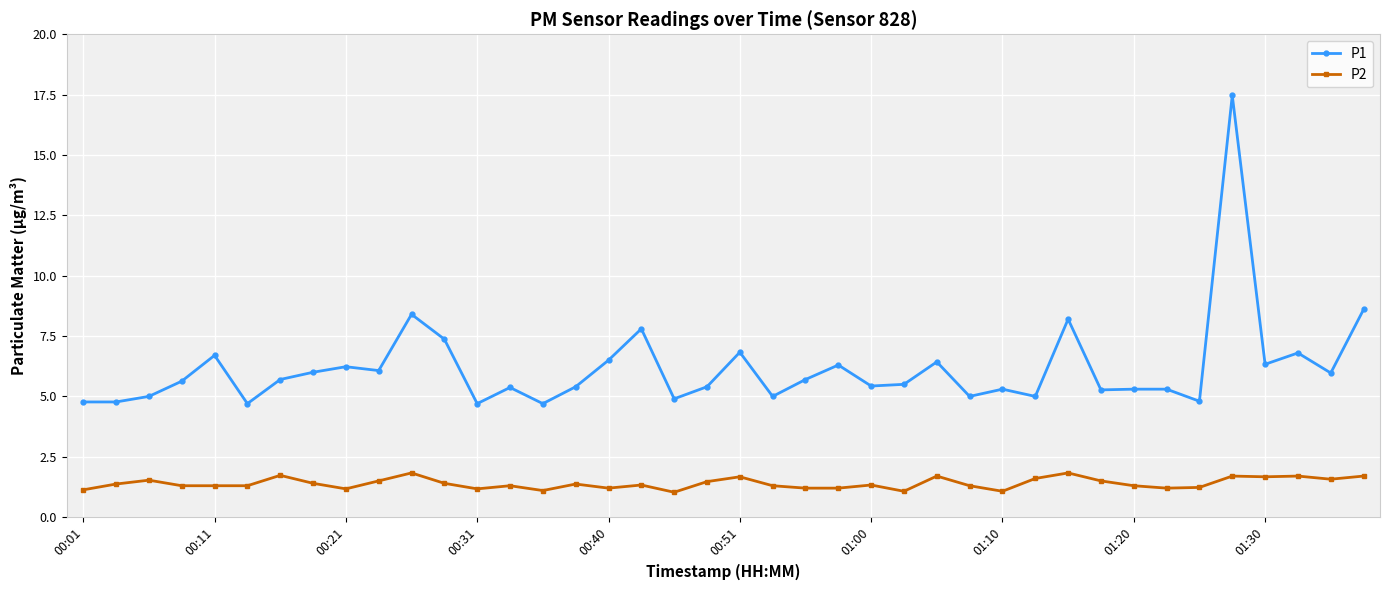

What is the lowest value of the P2 series?

1.0